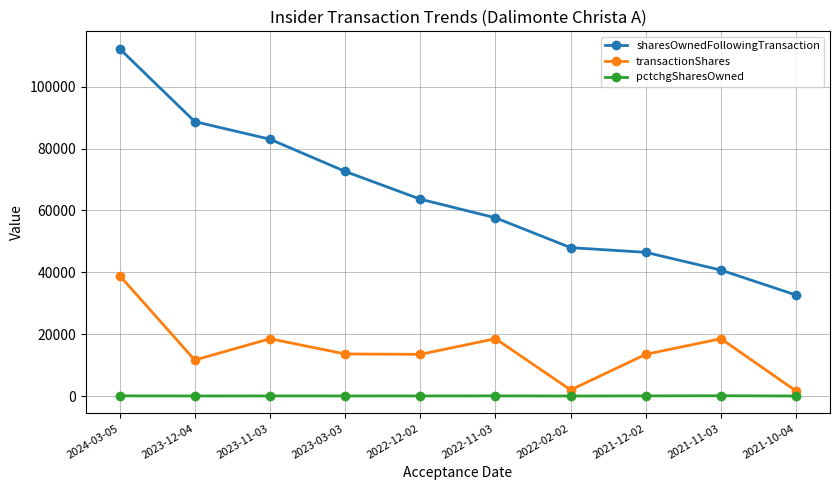

Does the chart have visible grid lines?

Yes